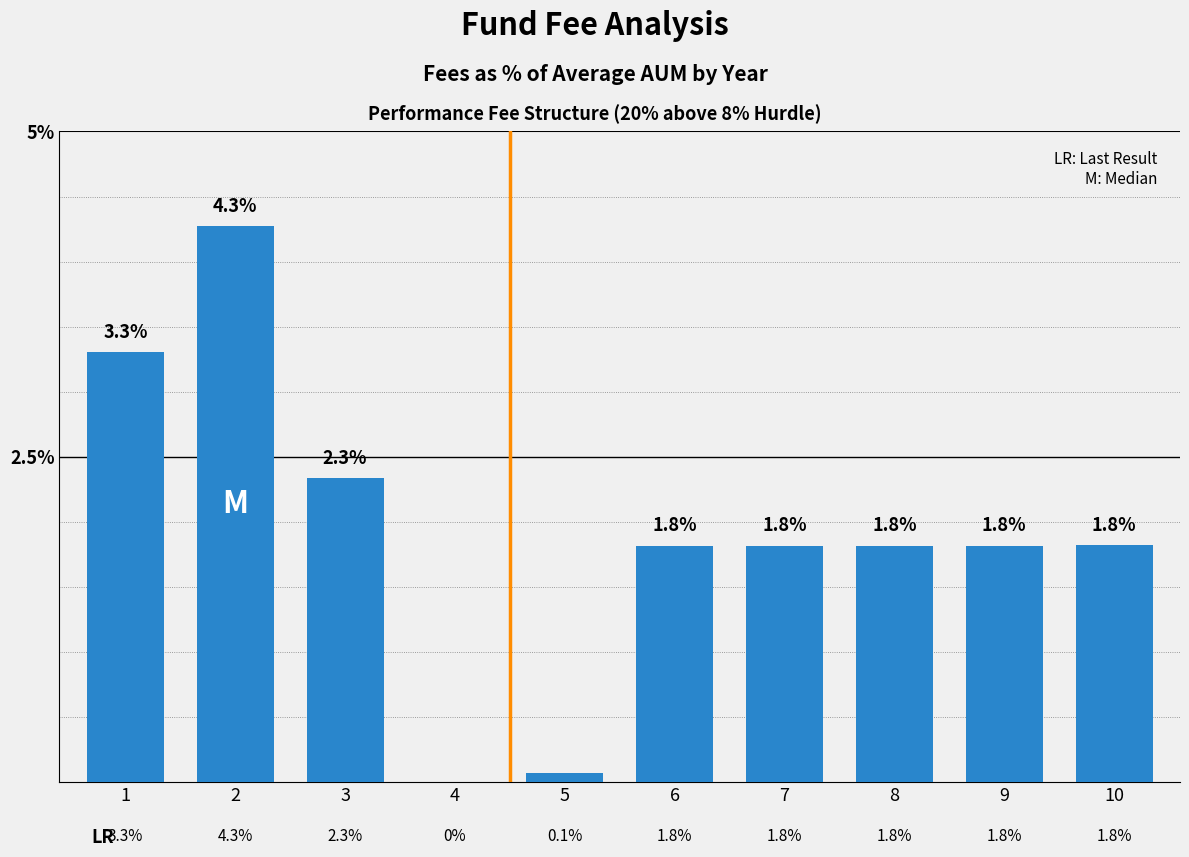

How many categories are shown in the chart?

10